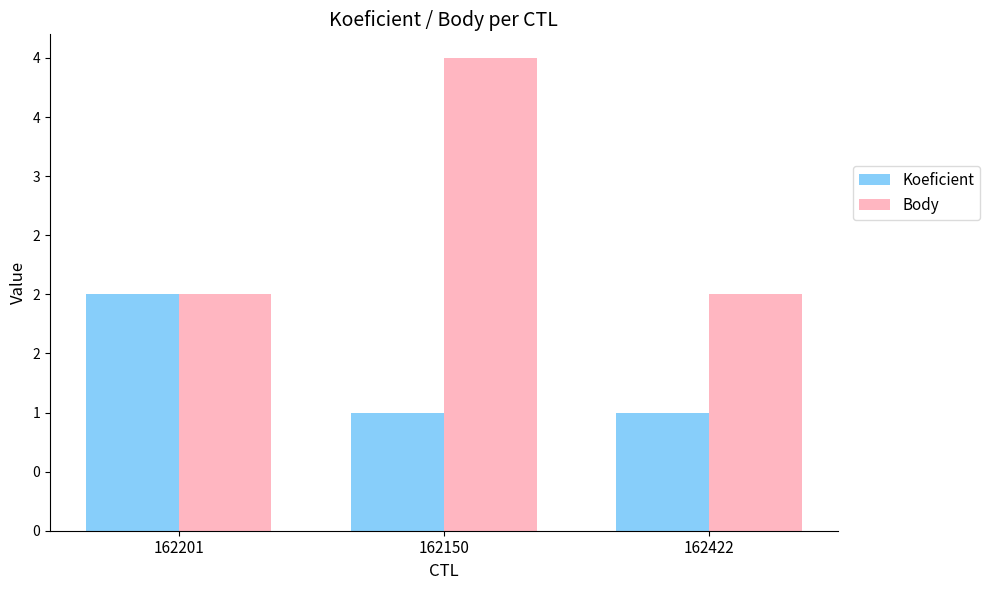

What value does the Koeficient series have at 162201?

2